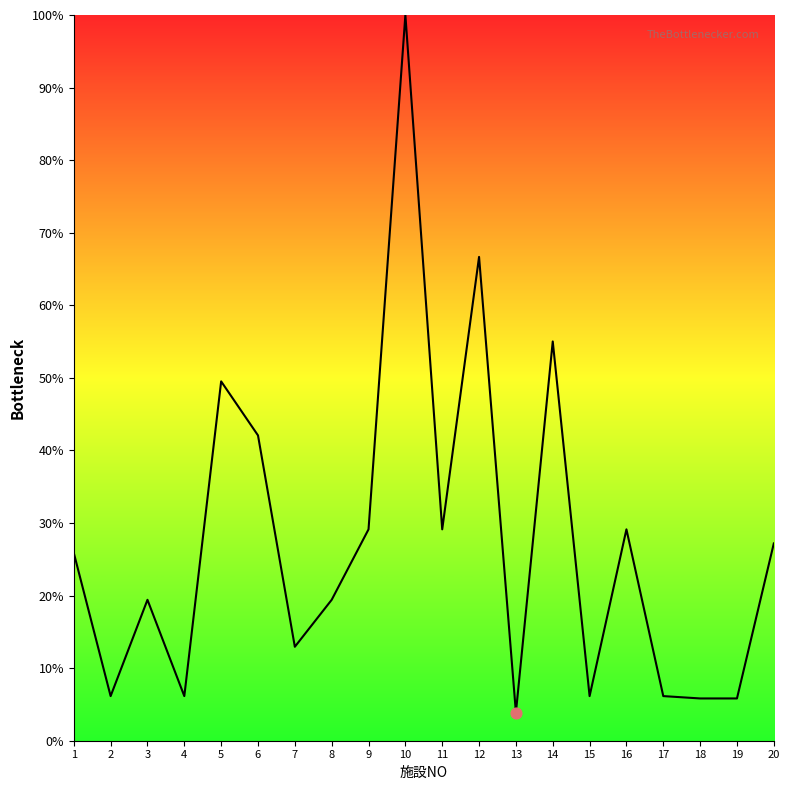

Between 11 and 8, which is larger?

11